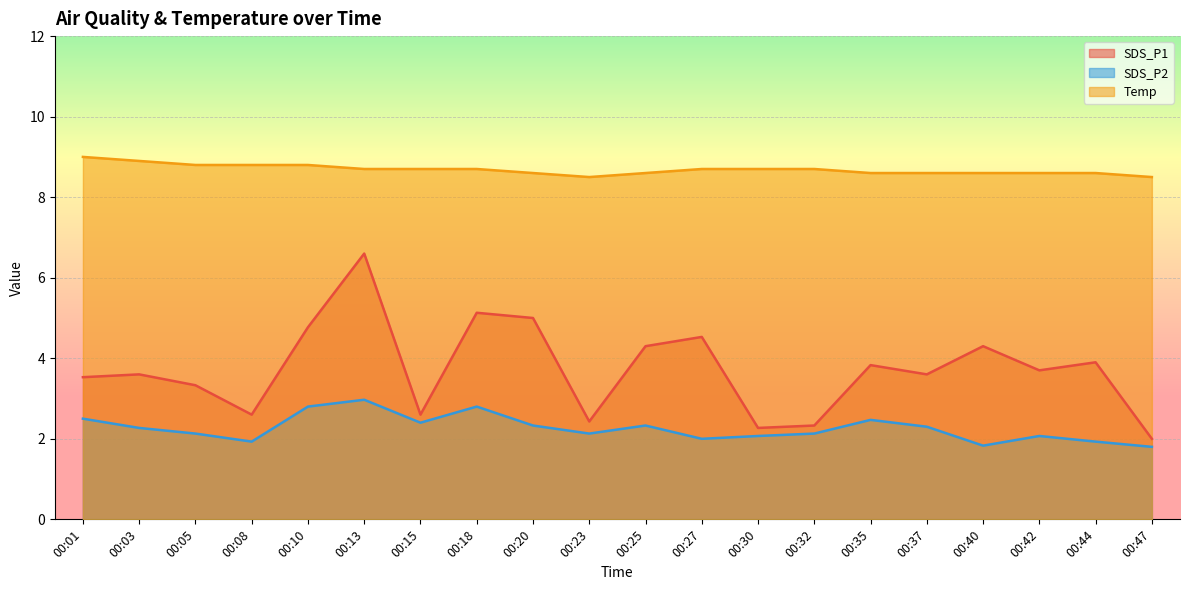

What is the difference between the highest and lowest values at 00:47?

6.7